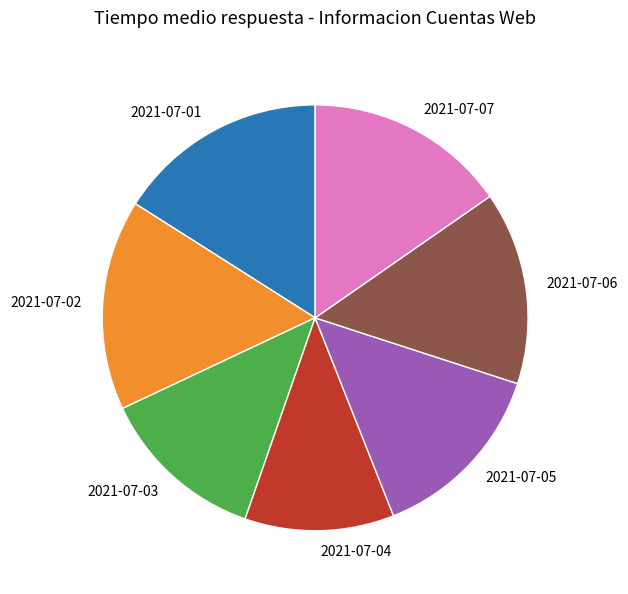

How many slices are in this pie chart?

7